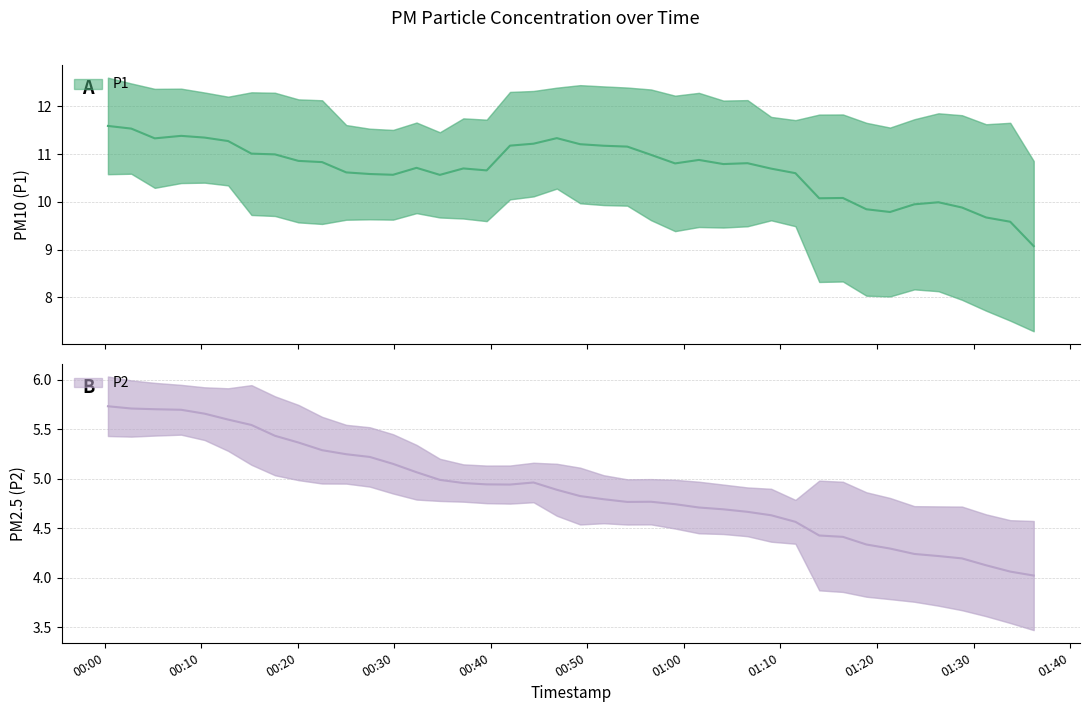

What is the label of the 21st point from the left?

2022-11-06T00:49:15